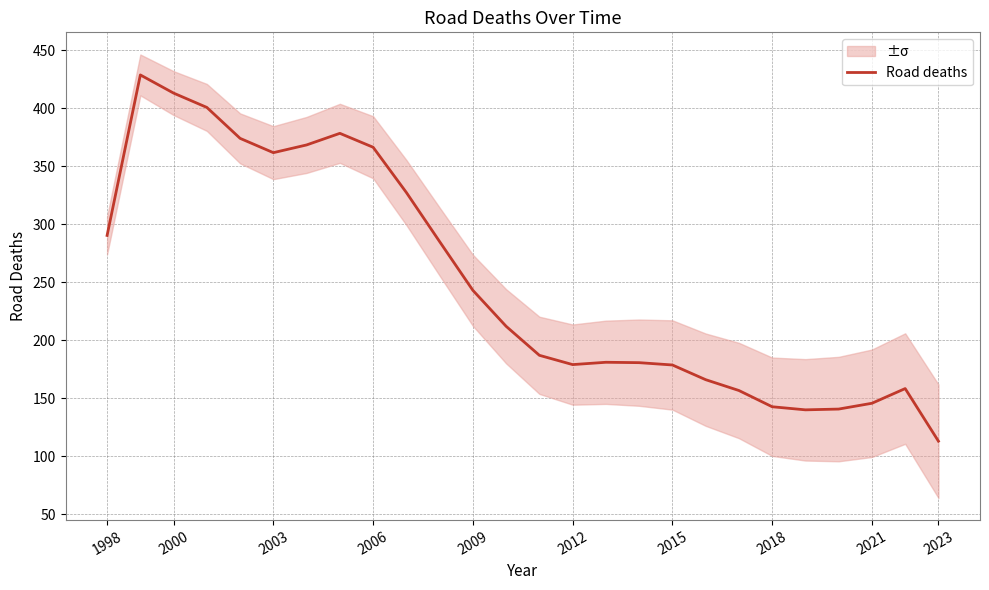

True or false: Road deaths has a value of 161.4 at 1998.

False